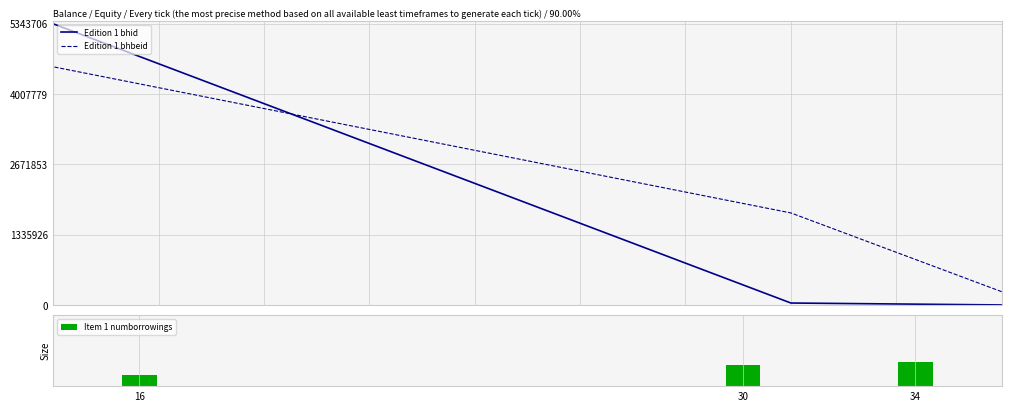

What value does the Edition 1 bhbeid series have at 16?

4527098.8